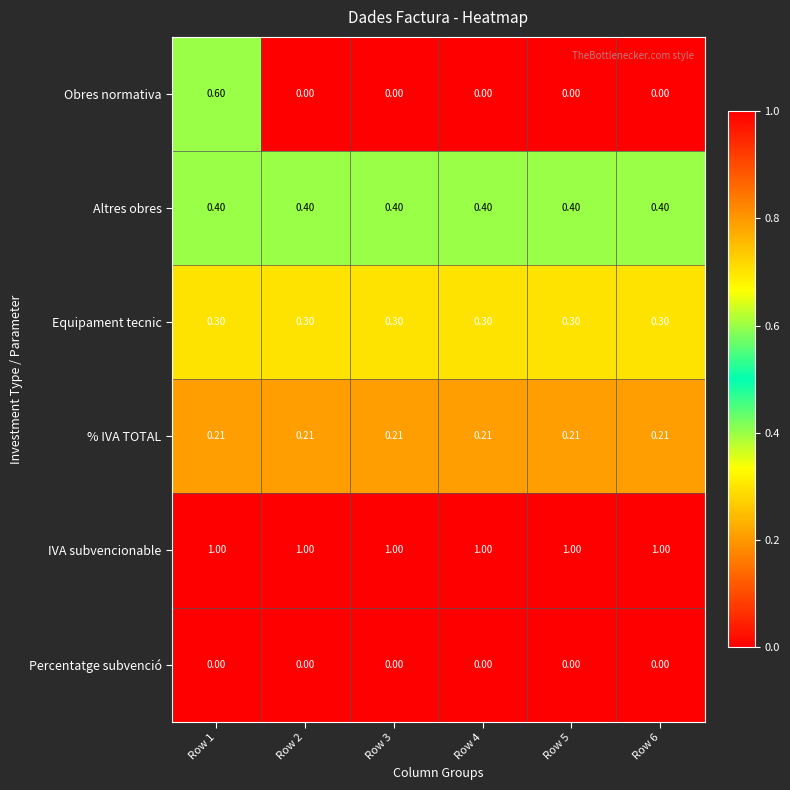

At how many categories does at least one series exceed 0?

6